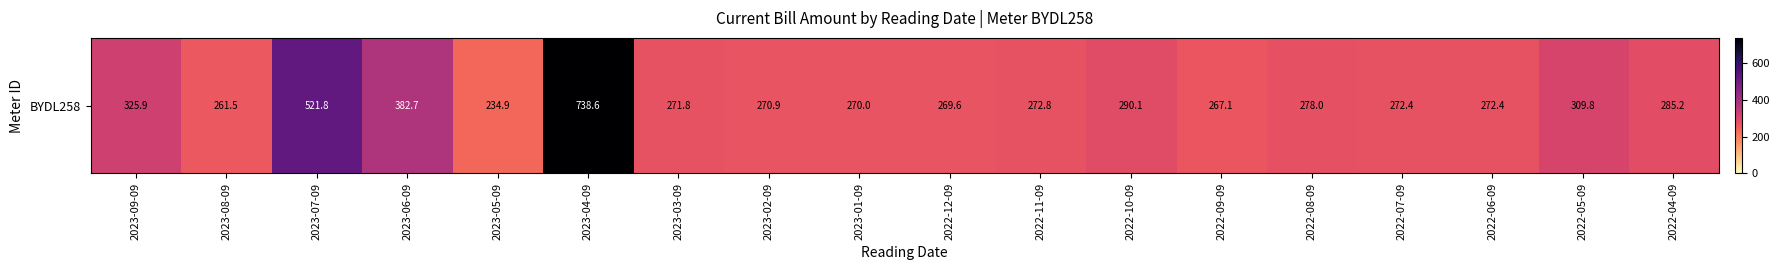

The value at 2023-03-09 is 271.8. True or false?

True